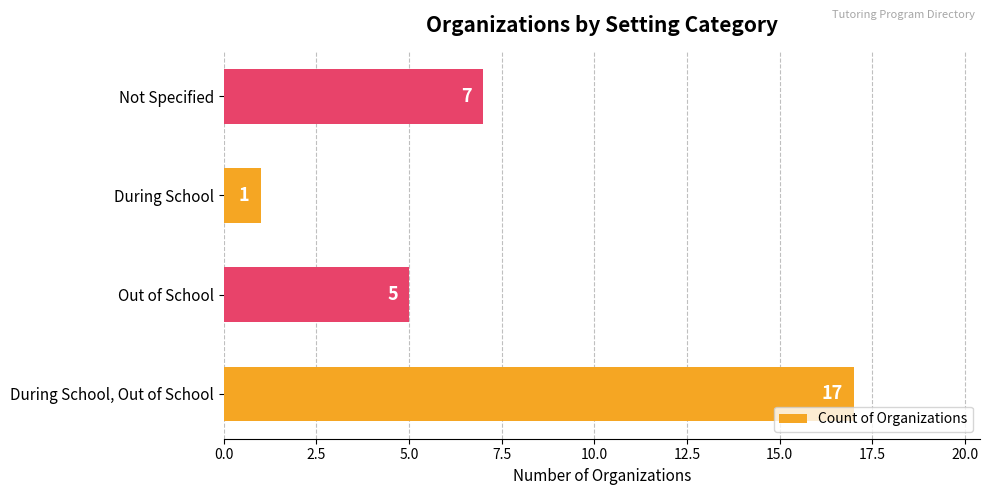

Approximately how many times larger is the value at Not Specified compared to Out of School?

1.4